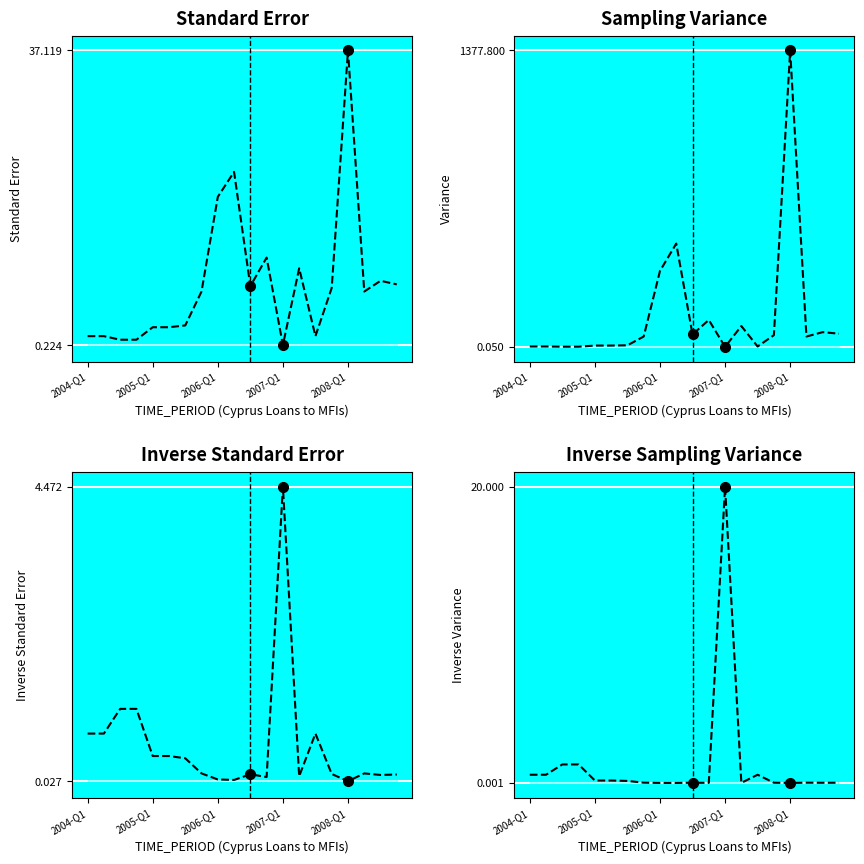

How many series are shown in this chart?

4